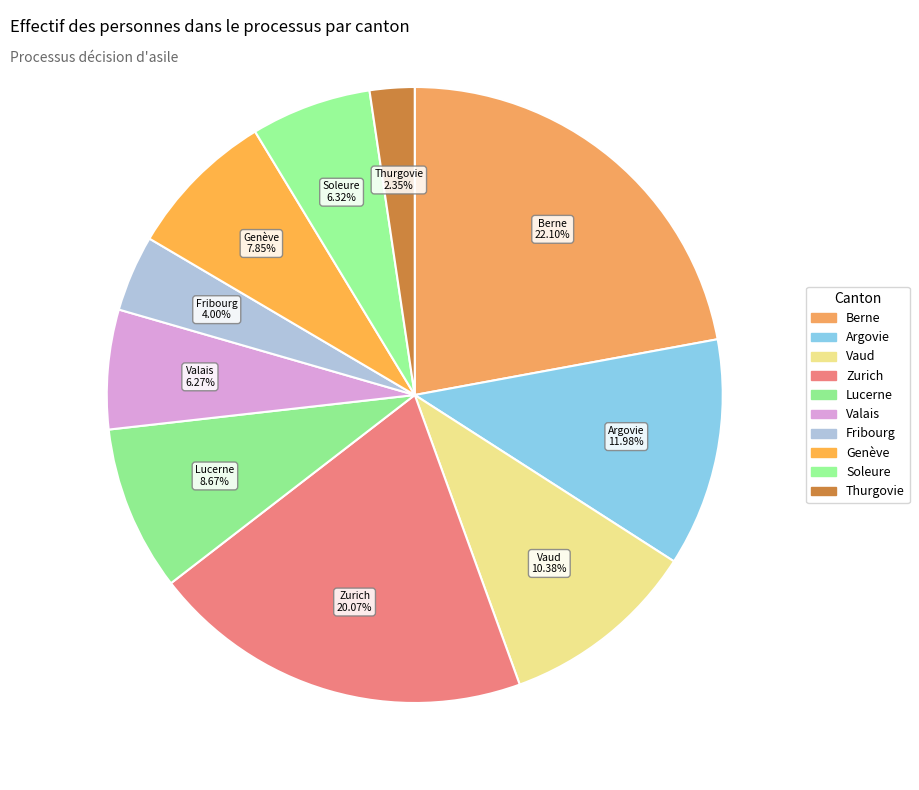

True or false: Soleure accounts for 6% of the total.

True